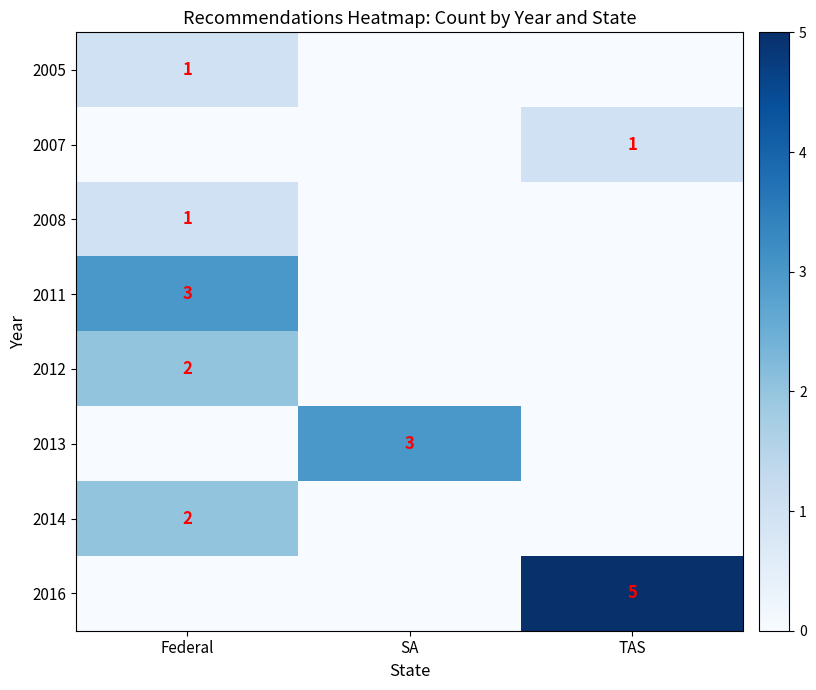

The value of 2011 at Federal is 2. True or false?

False